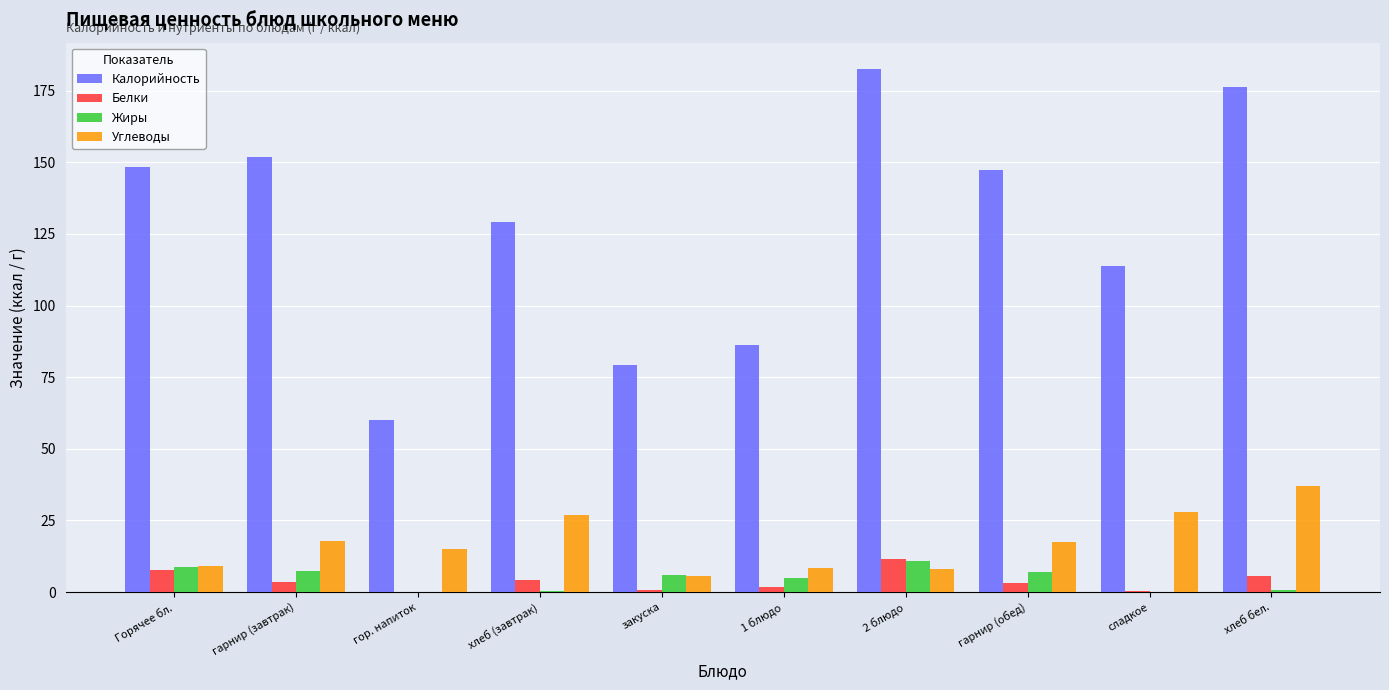

Are the bars horizontal?

No